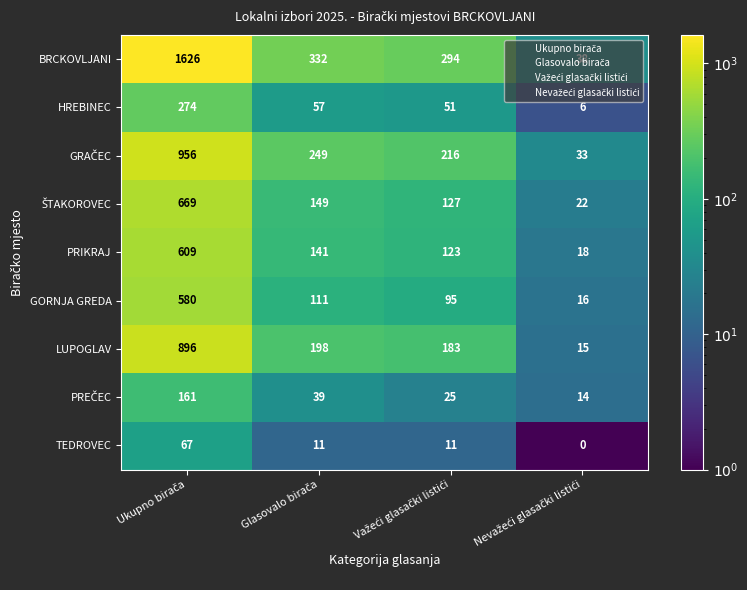

What is the sum of all HREBINEC values?

388